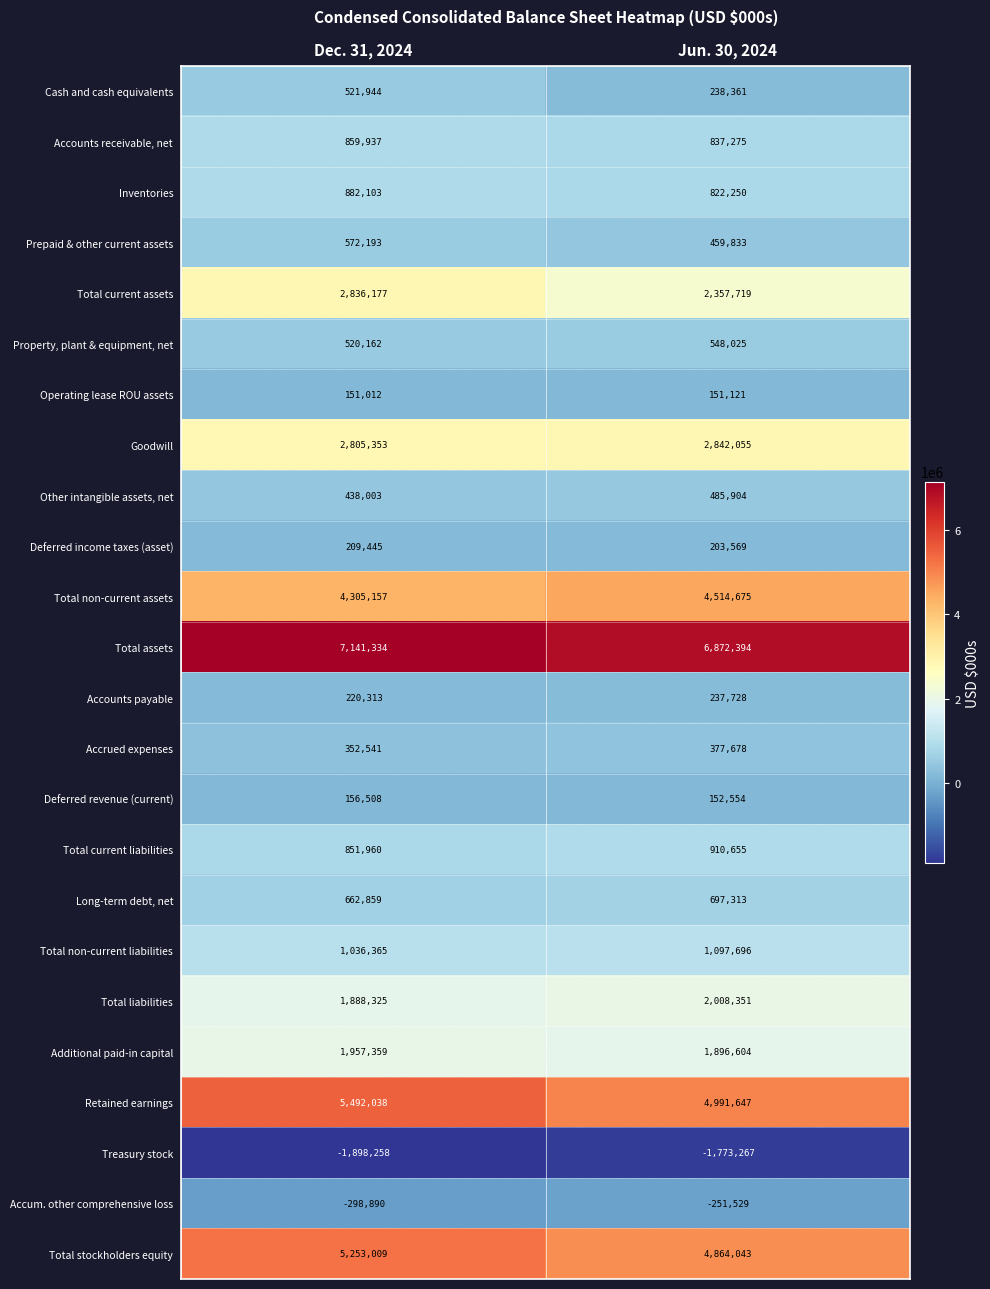

The value of Additional paid-in capital at Jun. 30, 2024 is 3265494. True or false?

False